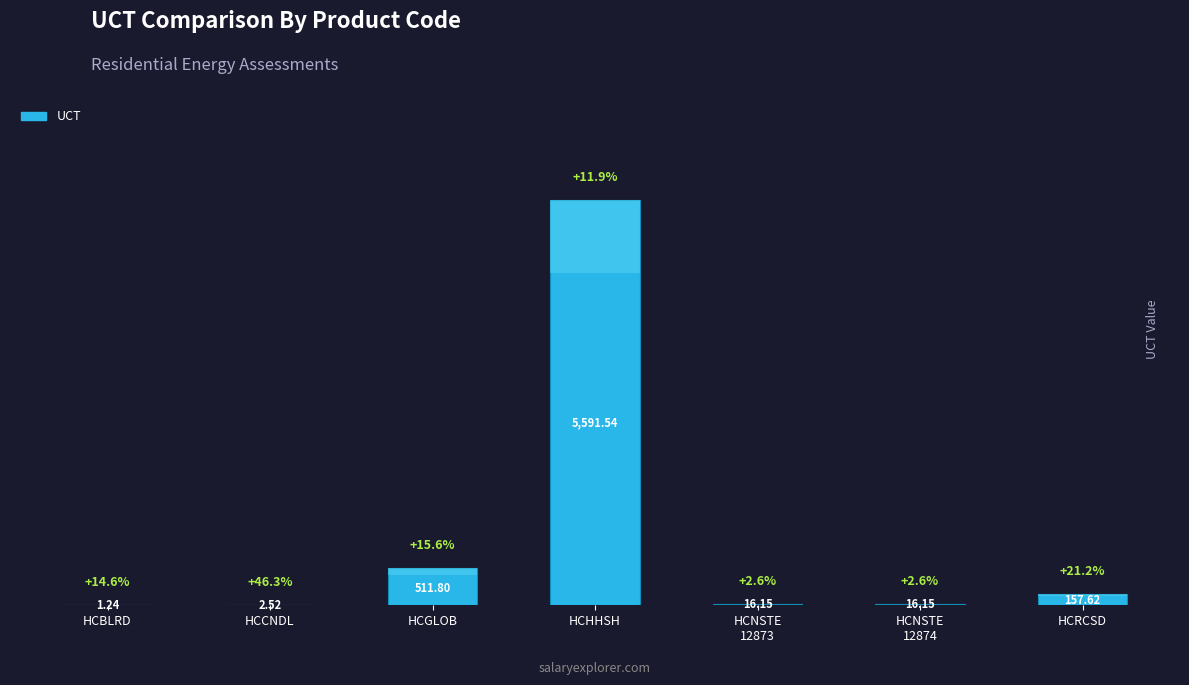

What is the change in value from HCBLRD to HCCNDL?

+1.3